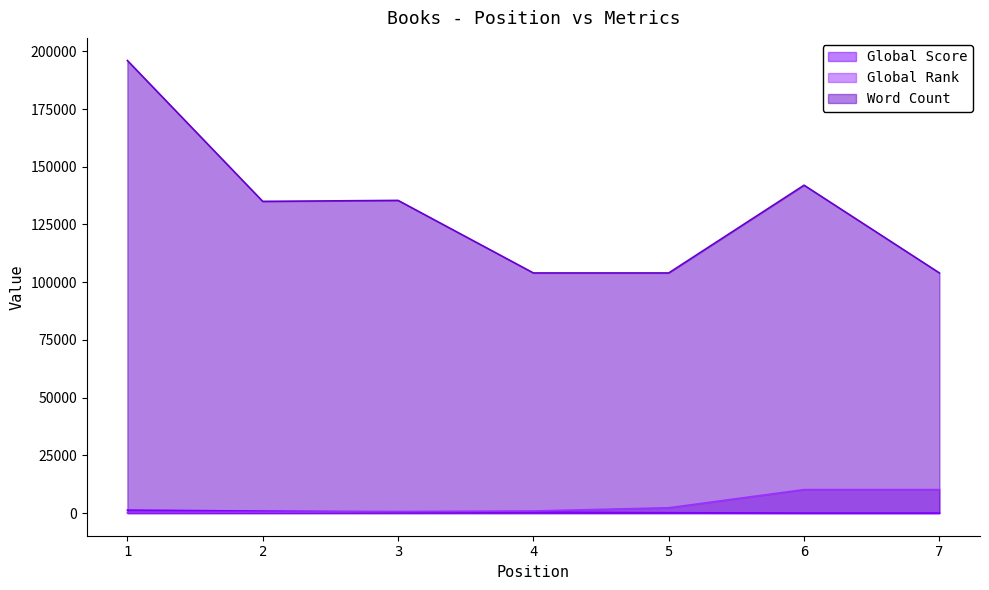

Which label corresponds to the smallest value in the chart?

6